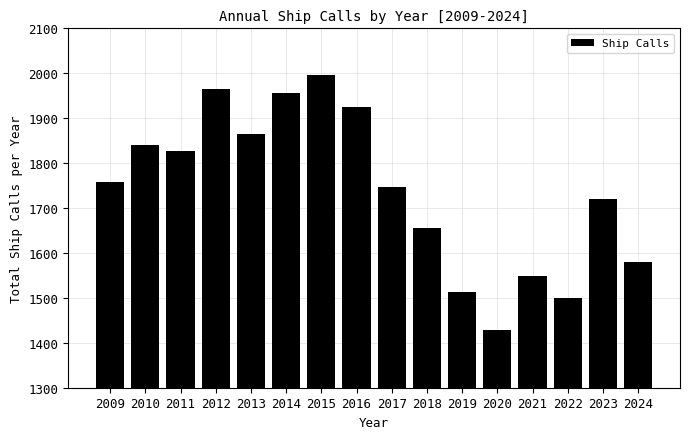

Reading right to left, extract all data points from this chart.

1580	1720	1500	1548	1428	1514	1655	1746	1924	1997	1957	1865	1966	1828	1841	1758